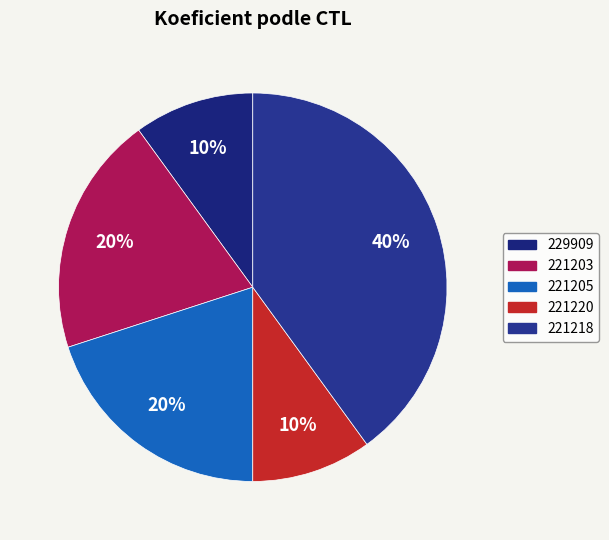

Which has a higher value, 221203 or 221220?

221203